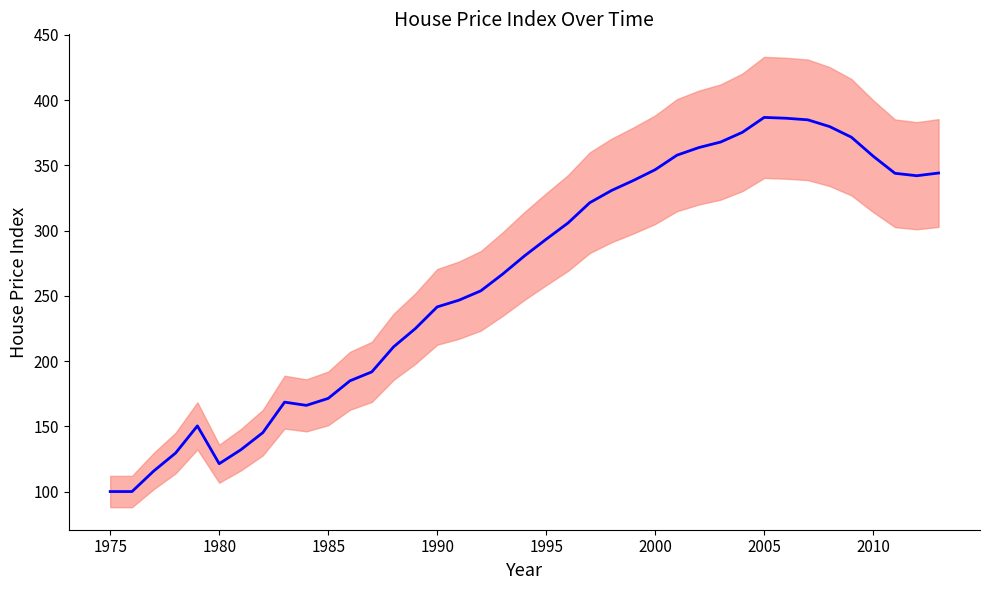

What is the difference between the maximum and minimum values?

286.8